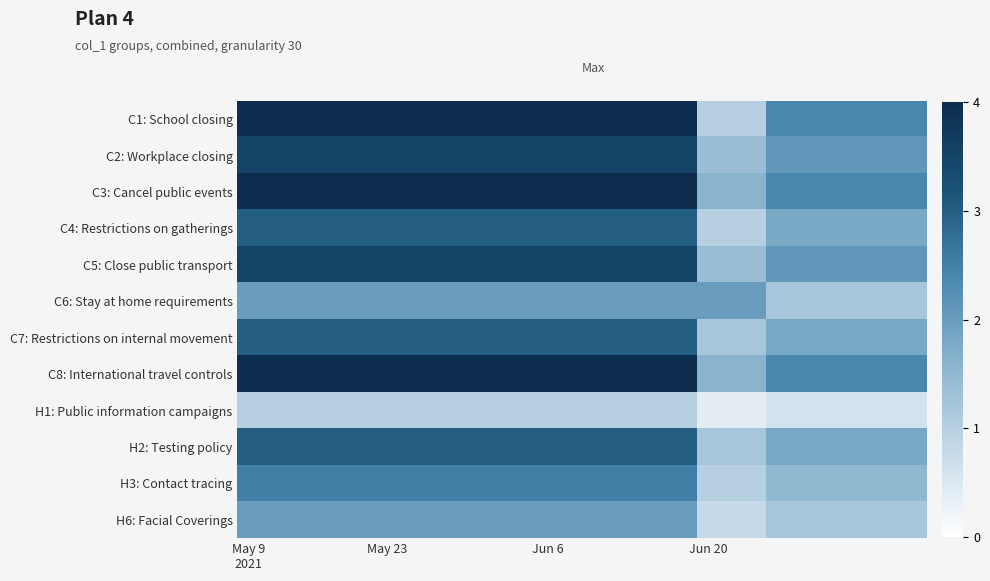

What is the greatest value displayed?

4.0